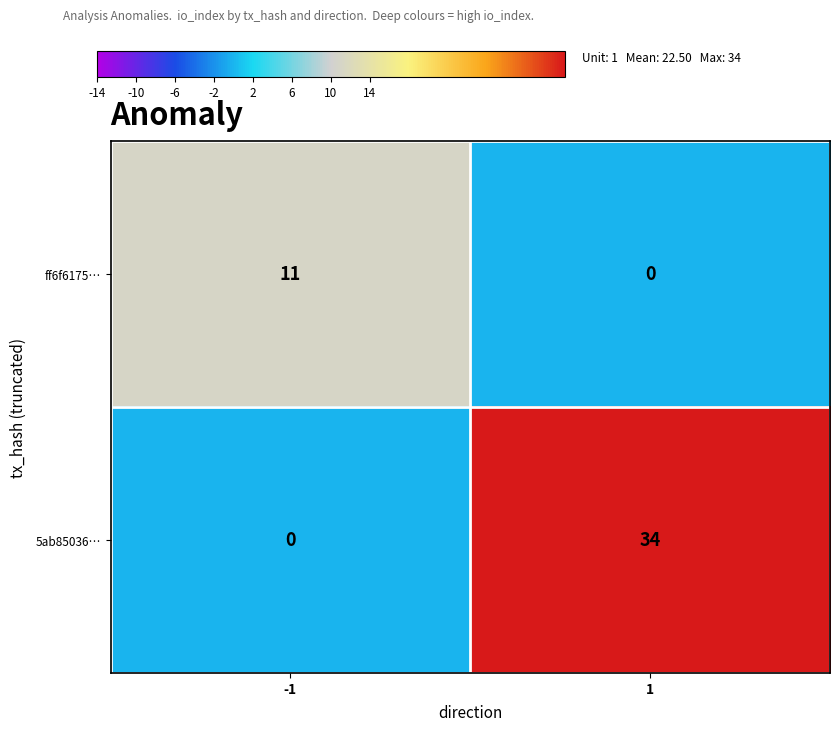

The value of ff6f6175… at -1 is 7. True or false?

False